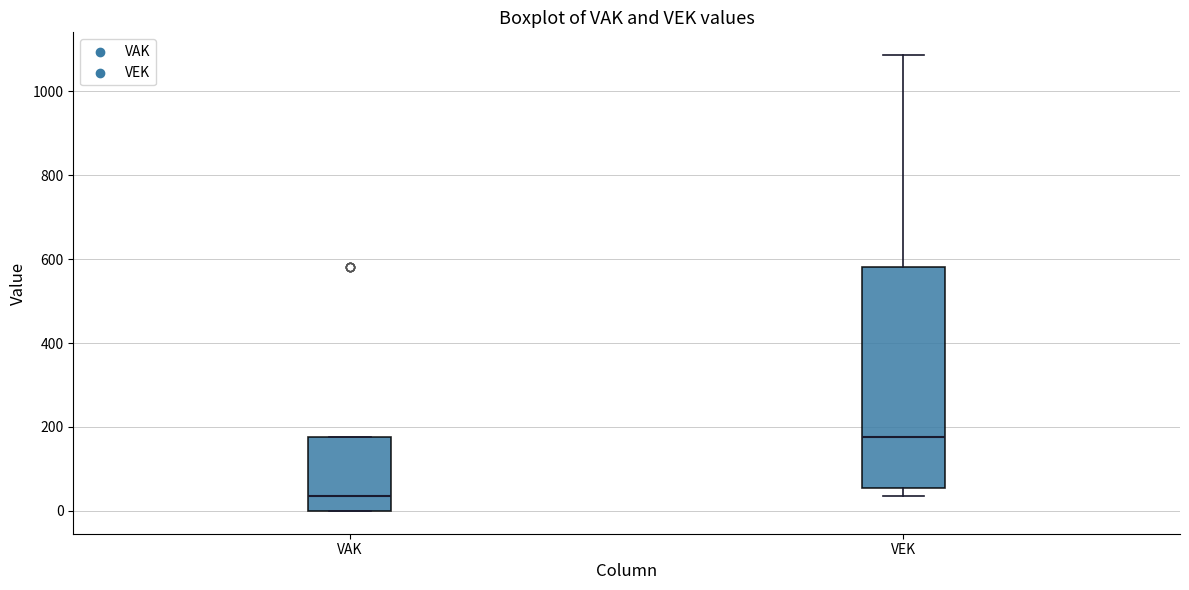

Where does the upper whisker of the box for VEK end on the y-axis? The values are not printed on the chart, so give them approximately, as read against the axis.

1080